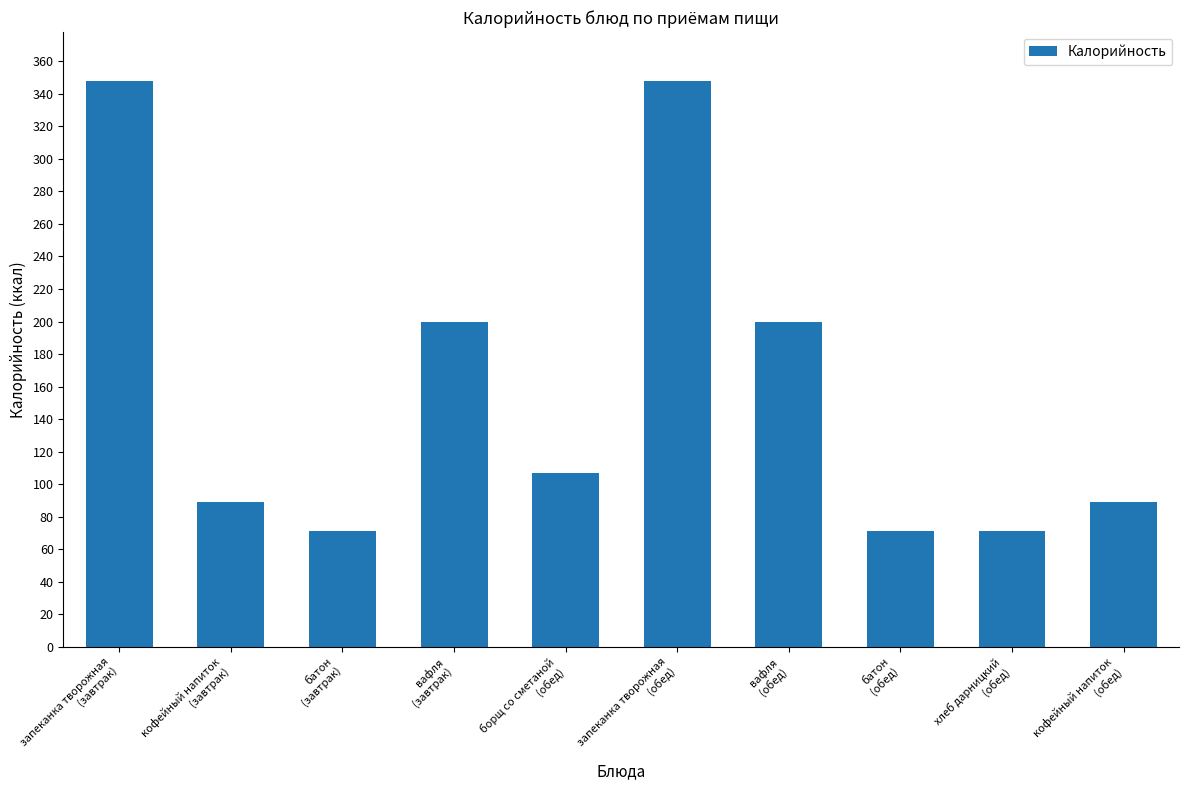

How many bars are there in total?

10